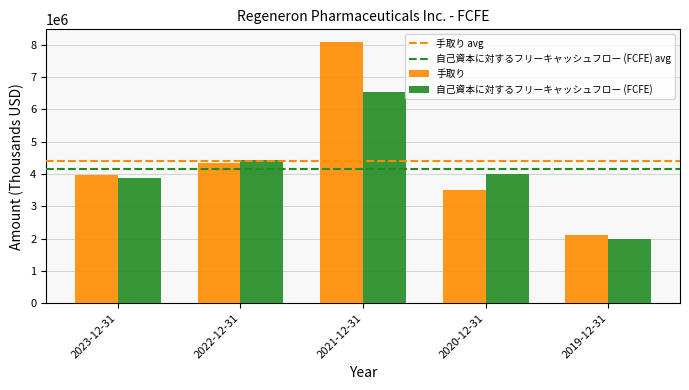

What is the difference between the second highest and minimum values in the 自己資本に対するフリーキャッシュフロー (FCFE) series?

2424400